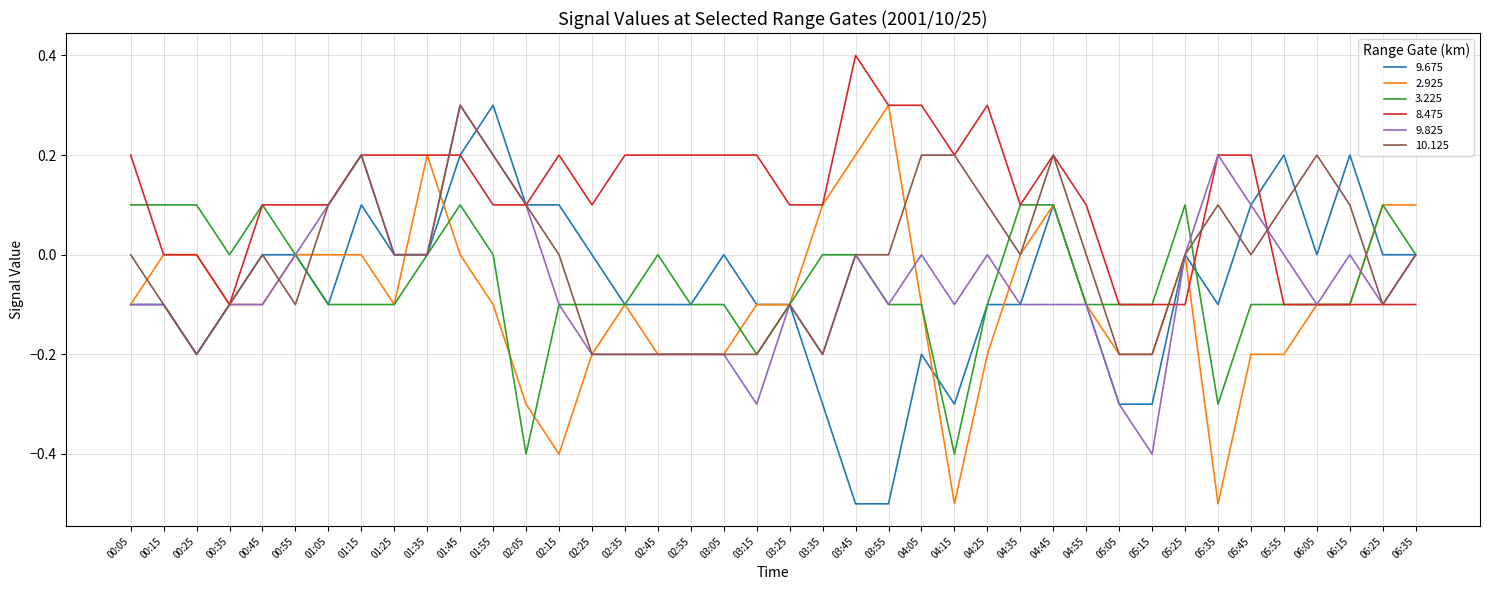

What is the spread (max minus min) of values at 05:15?

0.3